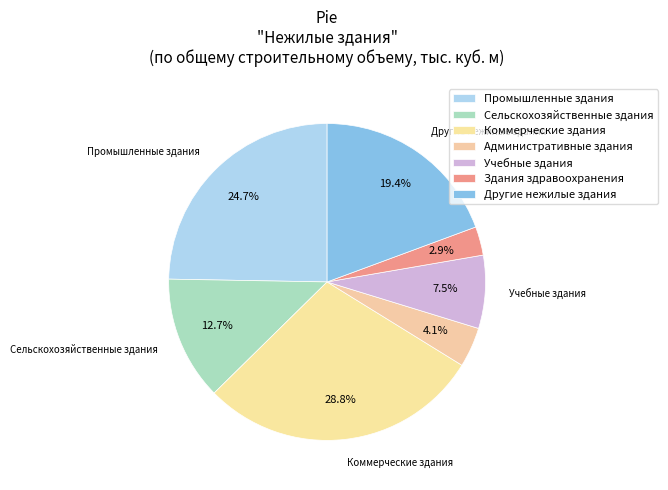

Count the number of slices in the pie.

7